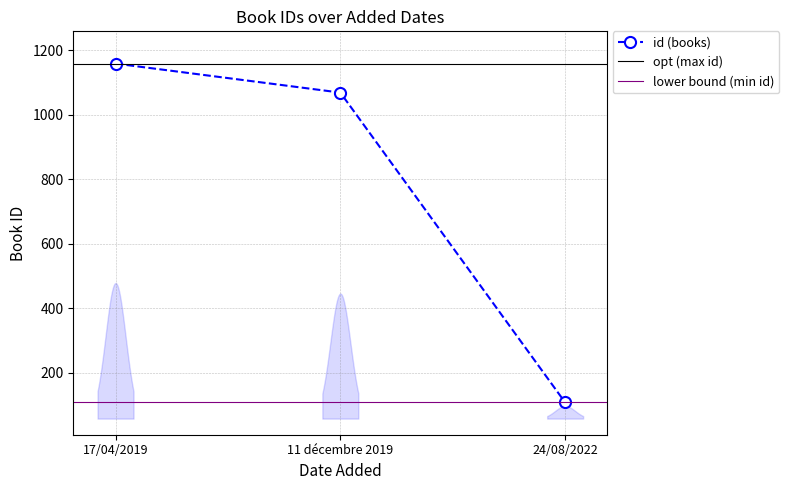

List the labels in order of value, smallest first.

24/08/2022, 11 décembre 2019, 17/04/2019